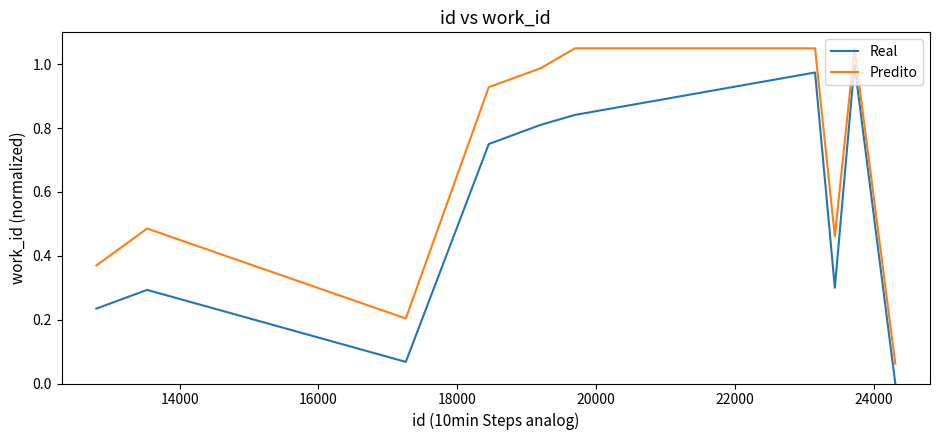

List the series in order of their peak value, lowest first.

Real, Predito